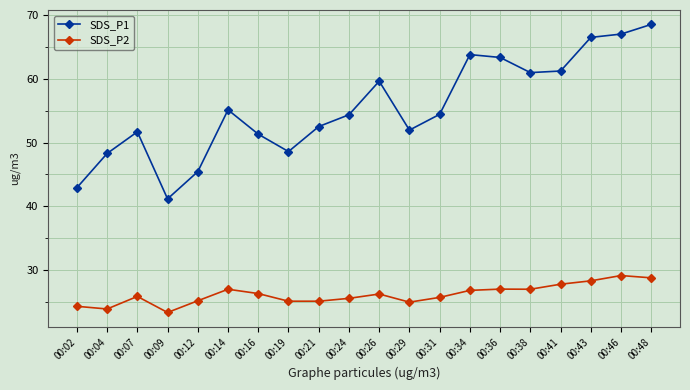

What is the value of the SDS_P1 point at the 18th from the left?

66.5